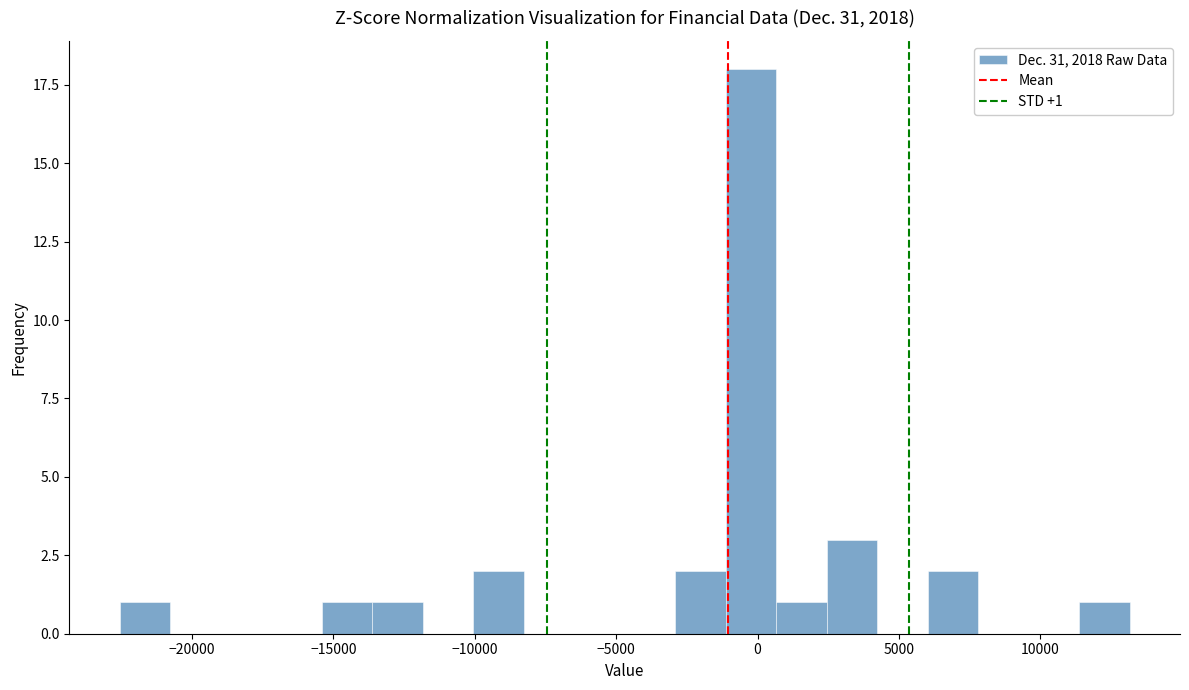

Read against the x-axis, roughly where is the centre of the tallest bar?

0